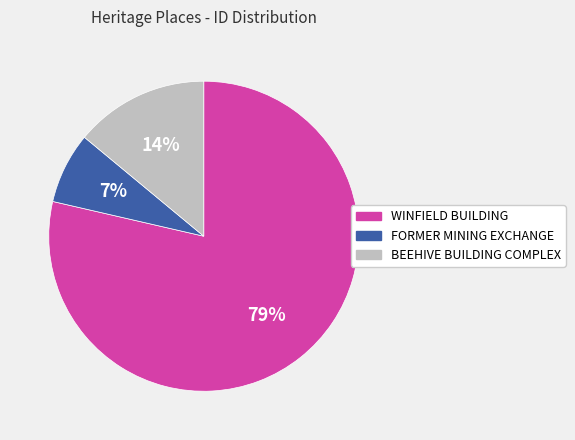

To the nearest percent, what percentage of the pie is BEEHIVE BUILDING COMPLEX?

14%